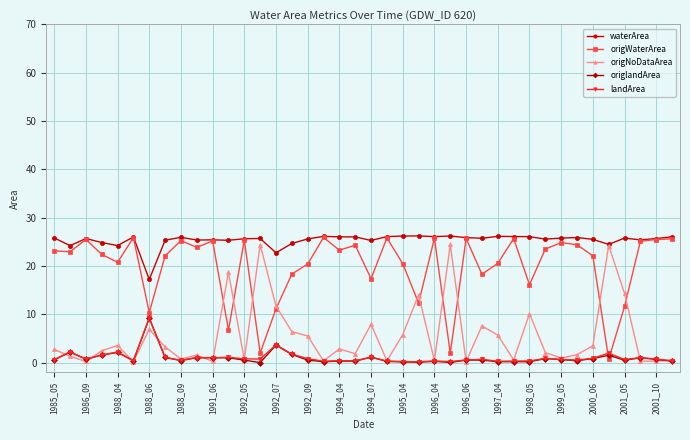

What is the difference between the maximum and minimum values in the origWaterArea series?

25.2